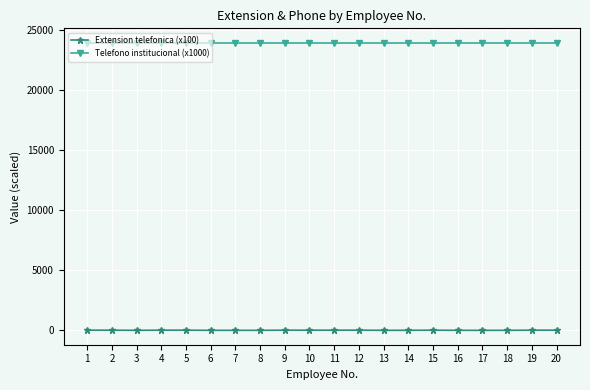

The value of Telefono institucional (x1000) at 16 is 41545.8. True or false?

False